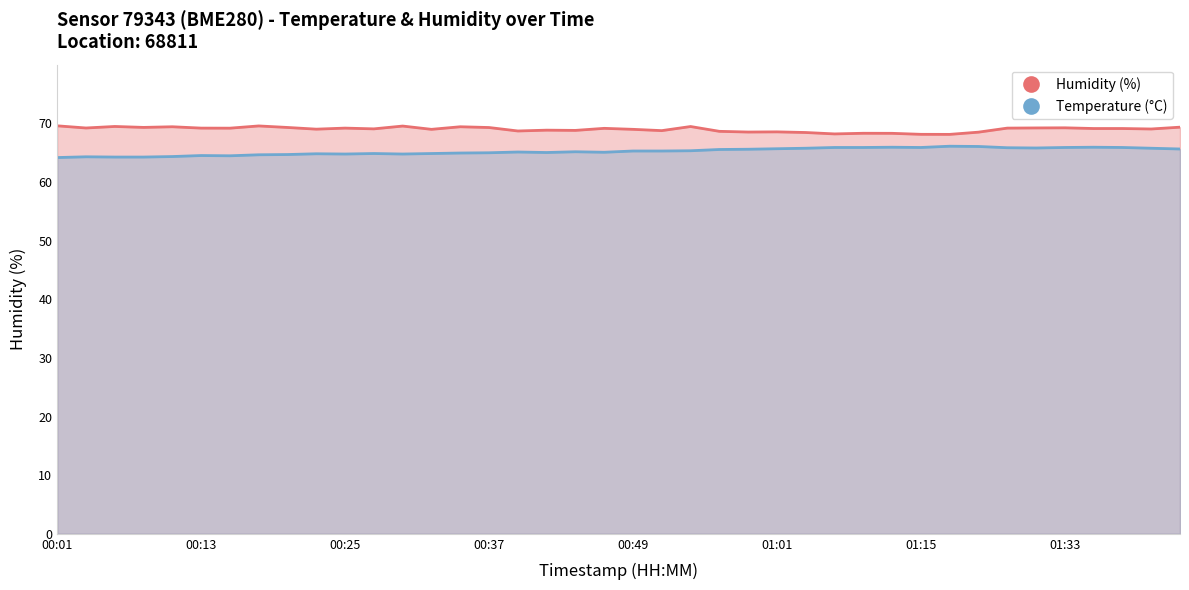

True or false: Humidity (%) has a value of 21.8 at 33.

False